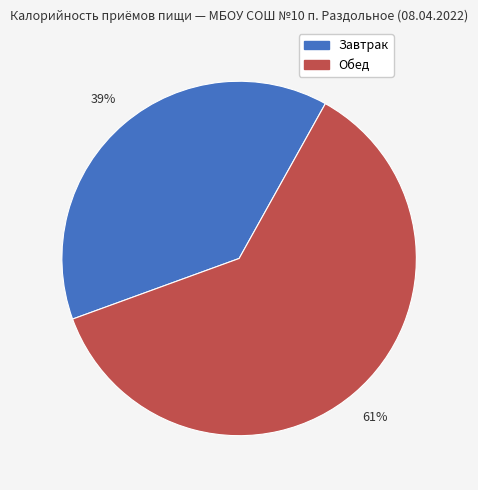

What percentage is the Завтрак slice, to the nearest percent?

39%